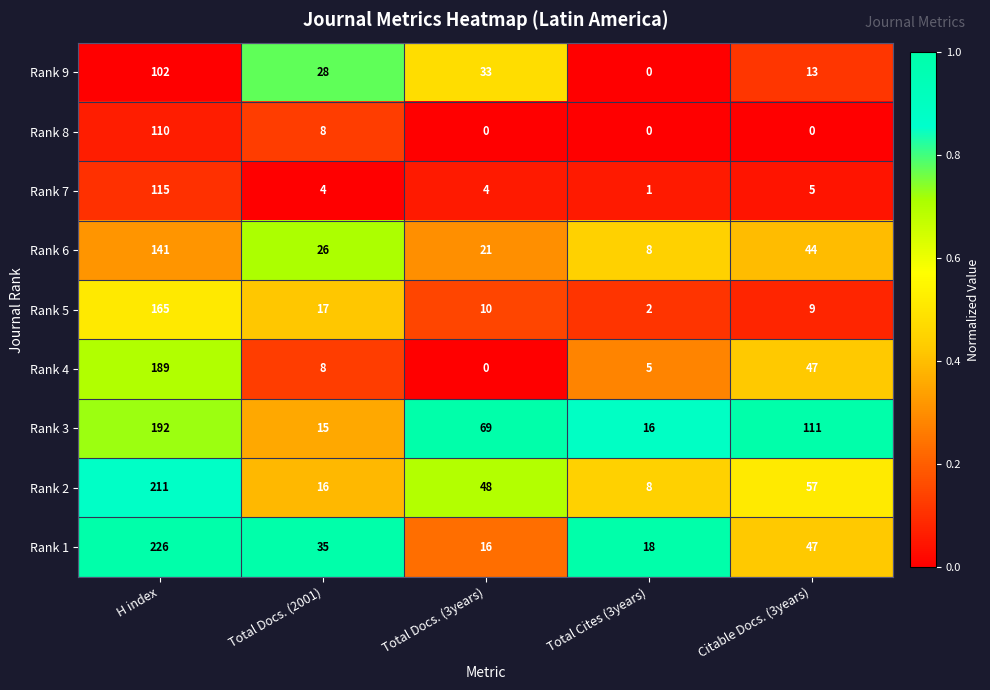

Which series has the largest total across all categories?

Rank 3